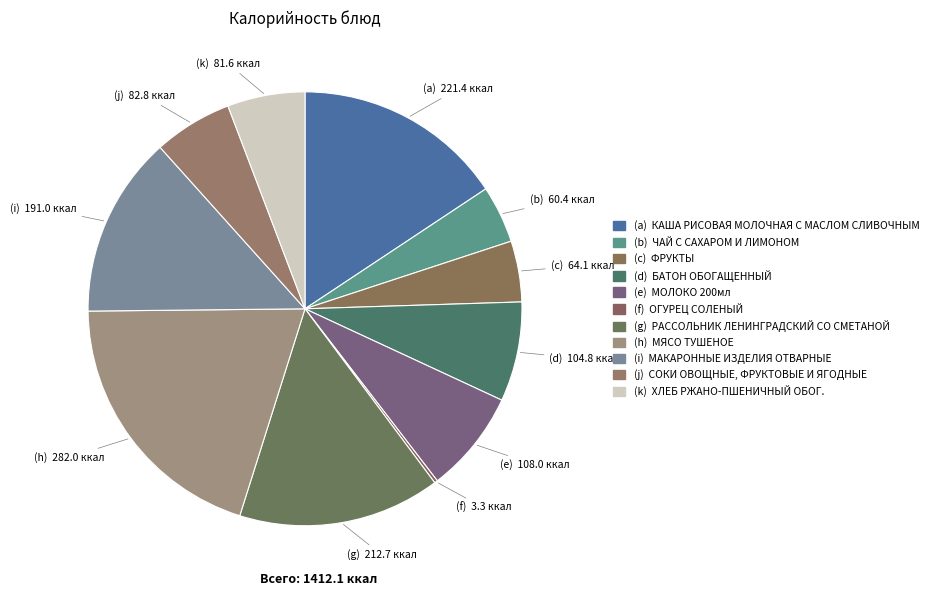

Which category has the biggest portion of the pie?

МЯСО ТУШЕНОЕ